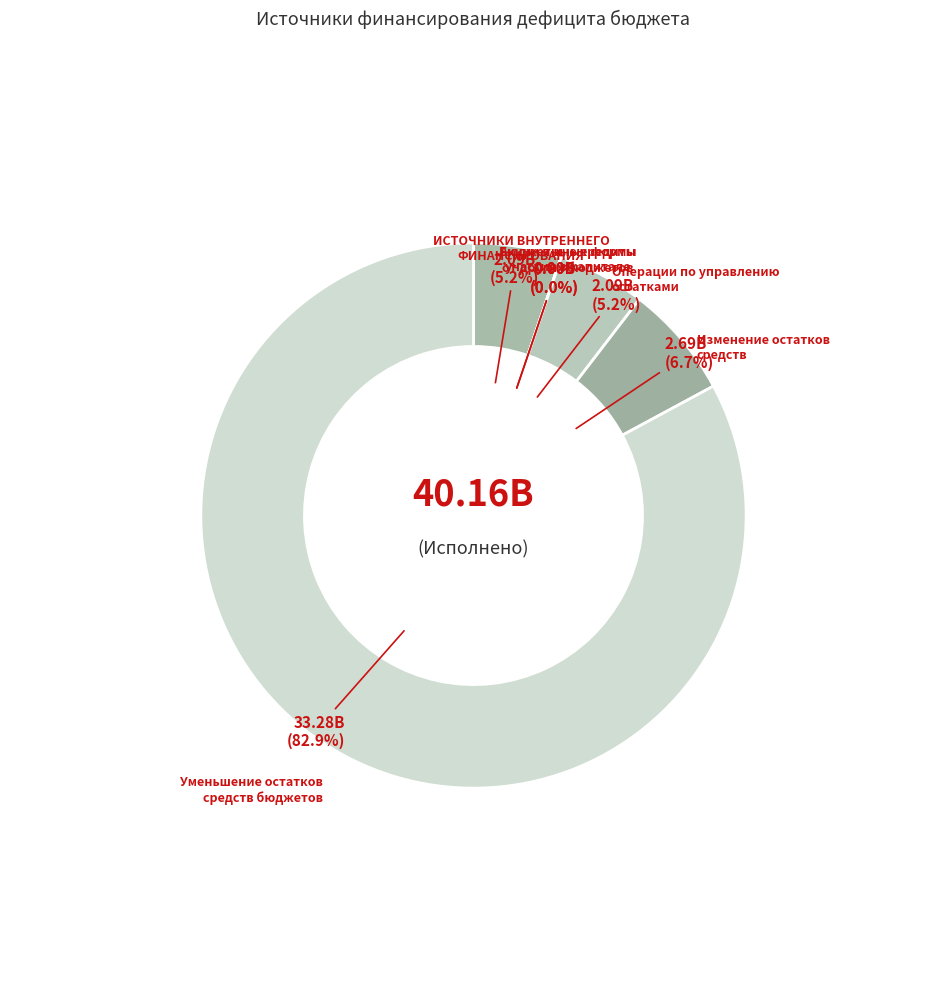

Which category has the smallest portion of the pie?

Бюджетные кредиты от других бюджетов